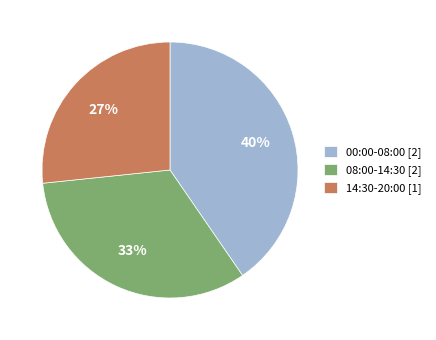

Which category has the smallest portion of the pie?

14:30-20:00 [1]